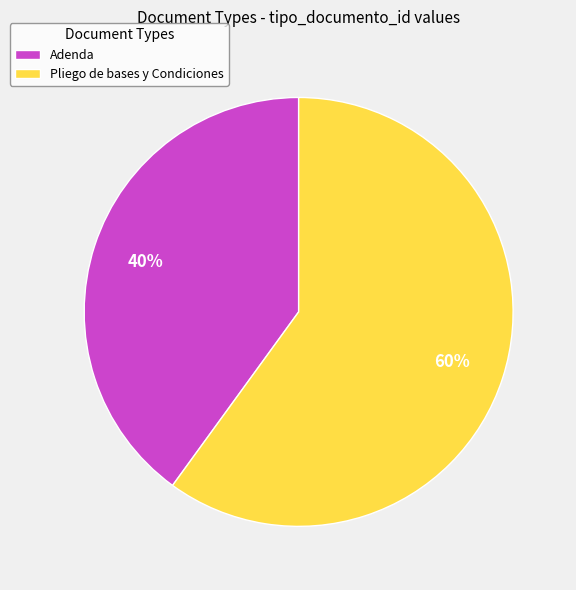

To the nearest percent, what portion does Adenda represent?

40%